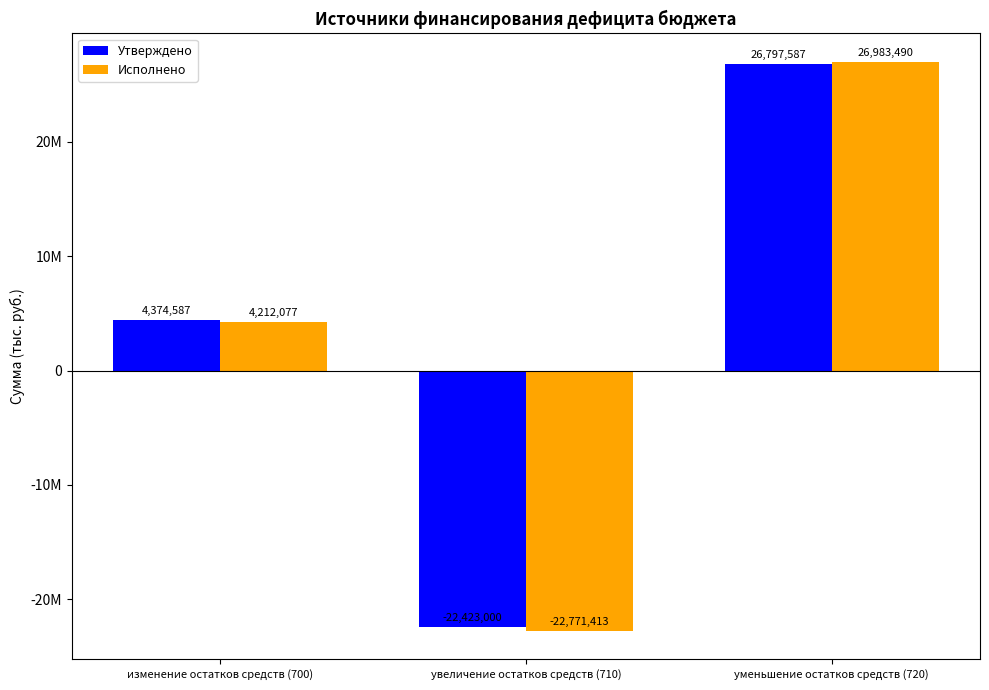

What are all the series names shown in the legend?

Утверждено, Исполнено